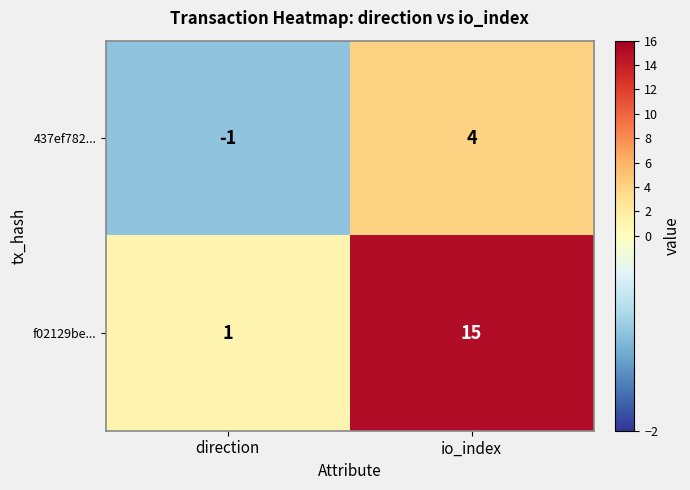

Reading right to left, extract all data points from this chart.

437ef782...: 4	-1
f02129be...: 15	1